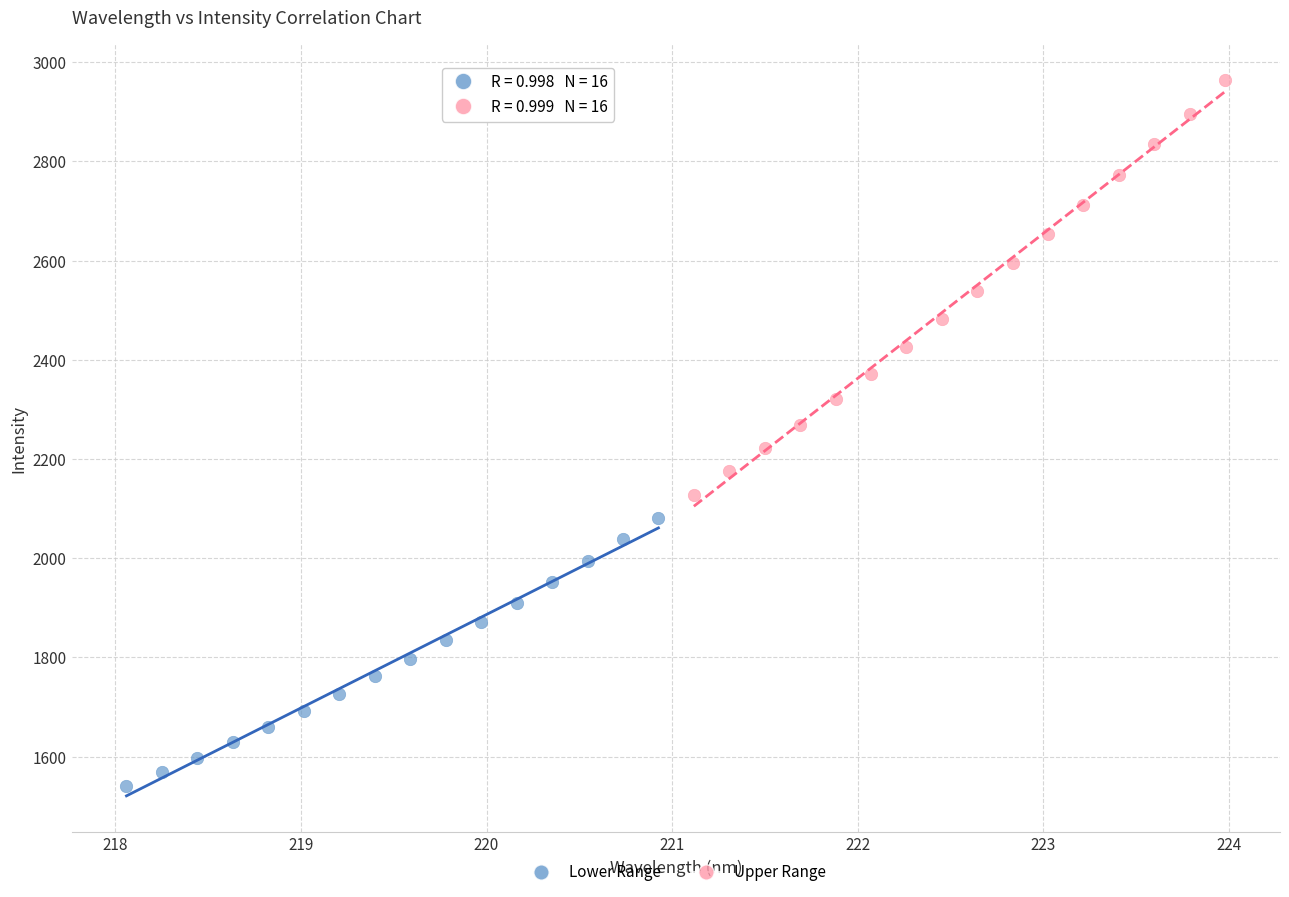

Which series has the widest spread of Y values?

Upper Range